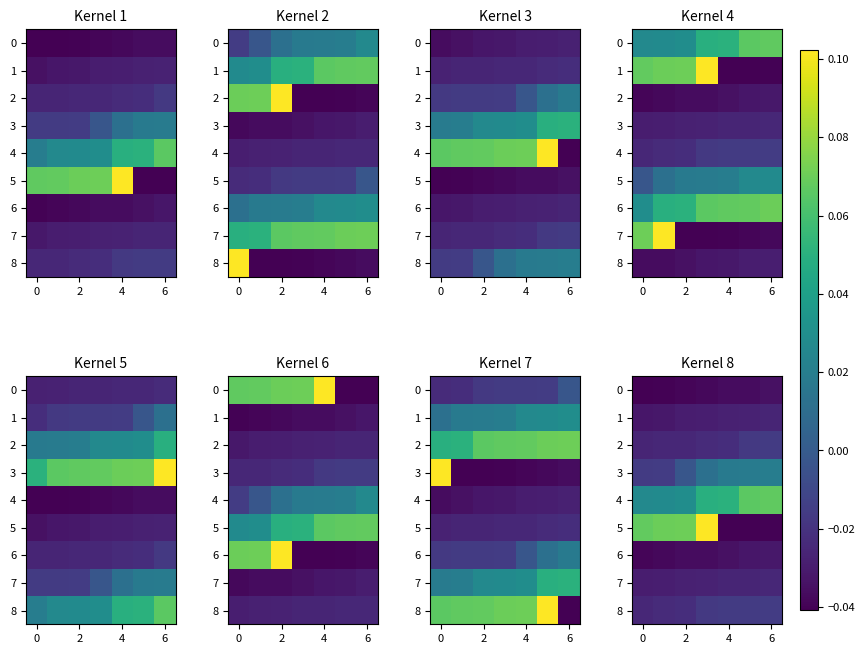

At how many categories does at least one series exceed 0?

7